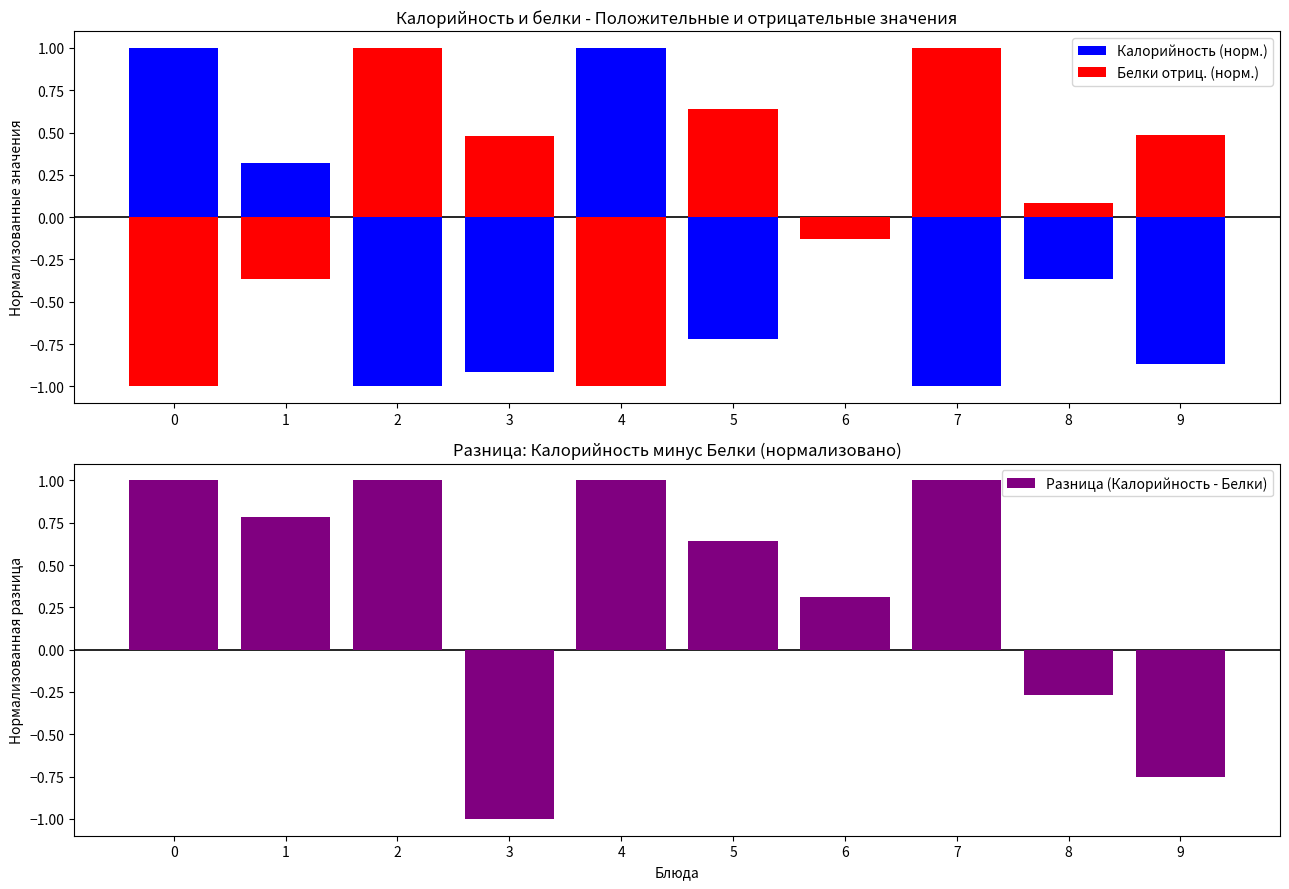

The Белки отриц. (норм.) series shows 1.0 at 7. True or false?

True